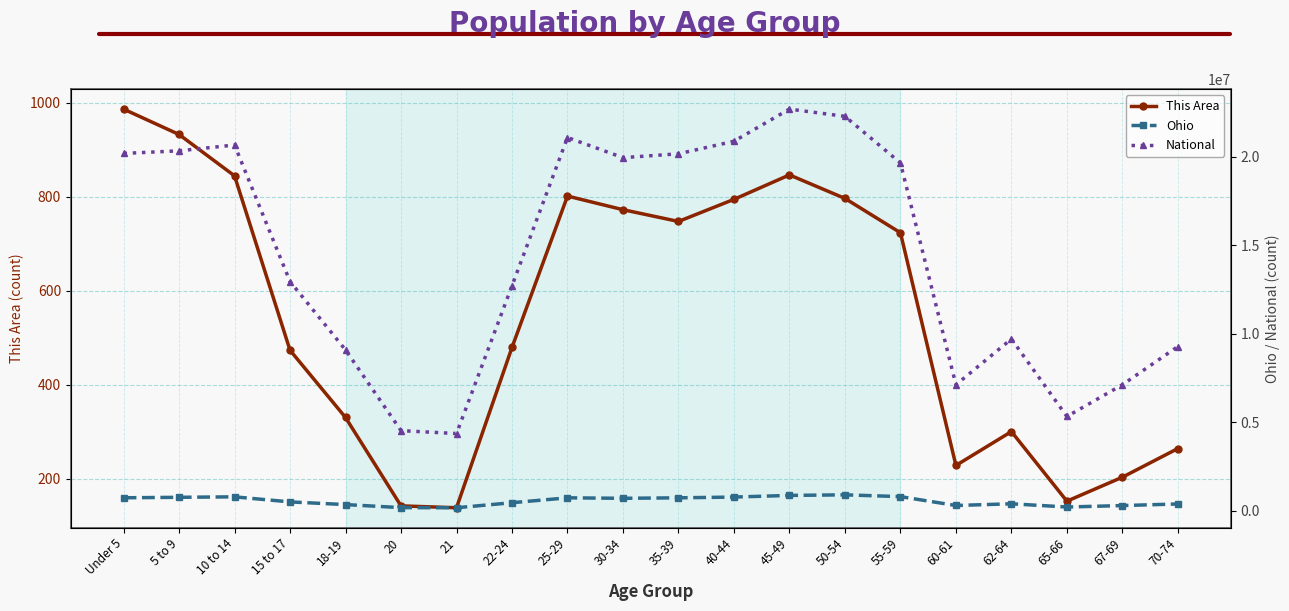

Which series has the largest total across all categories?

National